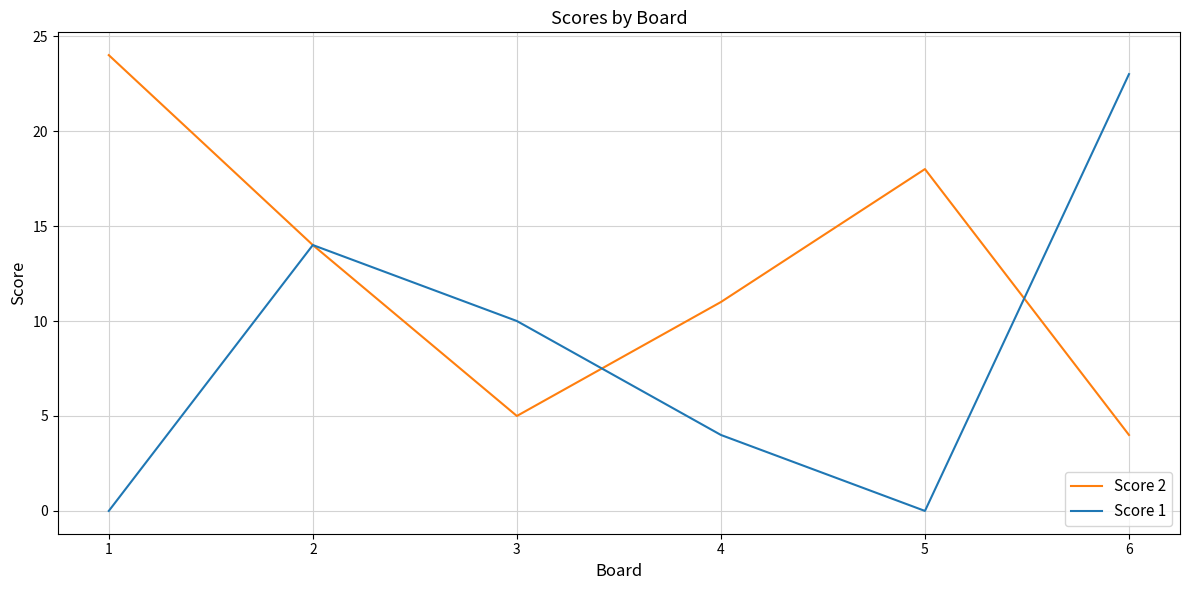

The Score 2 series shows 4 at 6. True or false?

True